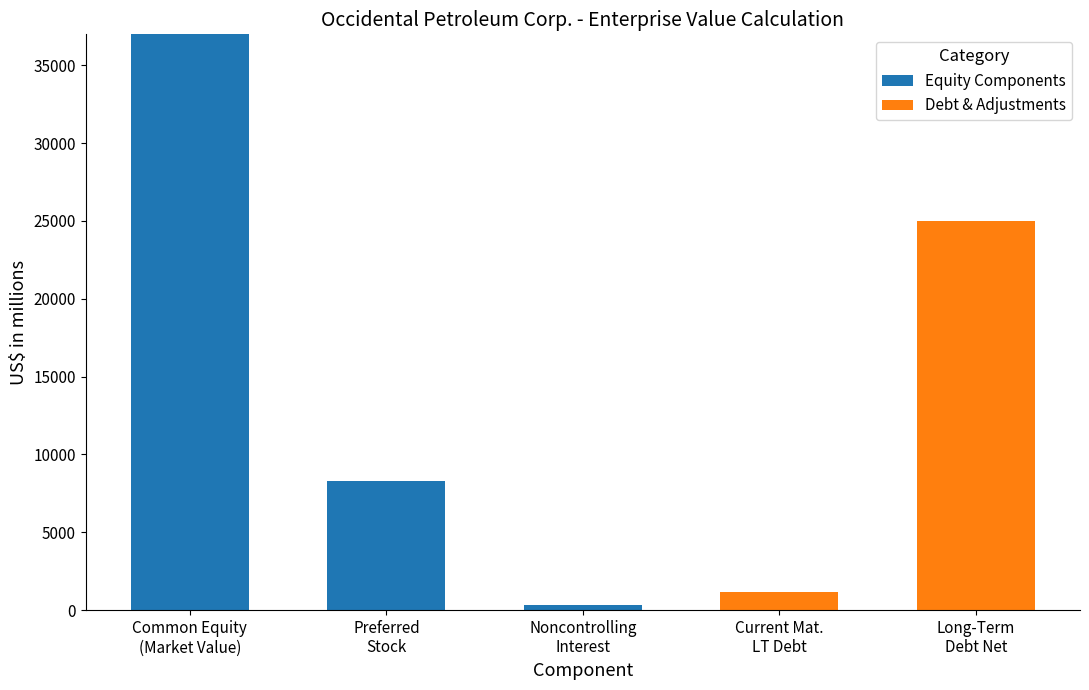

What is the maximum value for Equity Components?

36986